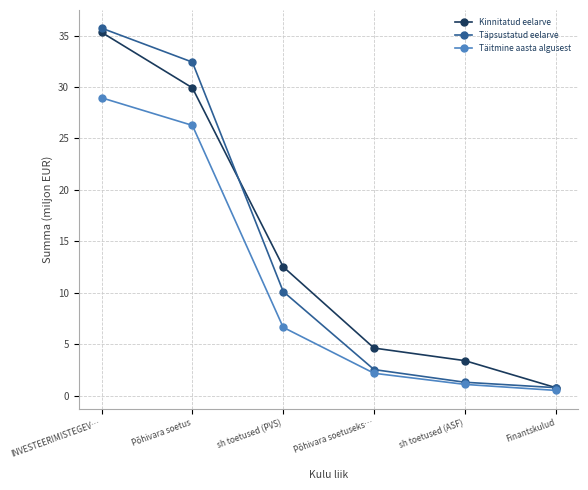

What is the label of the 4th point from the left?

Põhivara soetuseks…